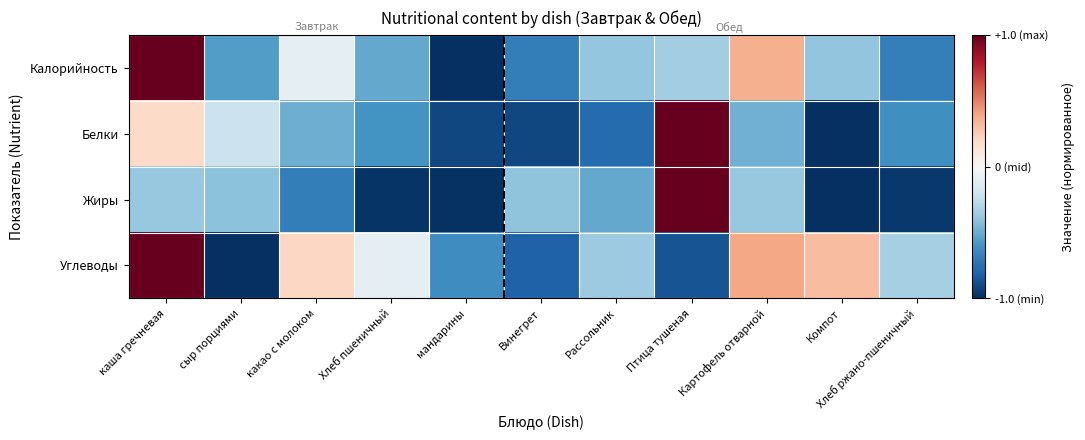

Reading left to right, extract all data points from this chart.

Калорийность: каша гречневая=1.0	сыр порциями=-0.6	какао с молоком=-0.1	Хлеб пшеничный=-0.5	мандарины=-1.0	Винегрет=-0.7	Рассольник=-0.4	Птица тушеная=-0.3	Картофель отварной=0.4	Компот=-0.4	Хлеб ржано-пшеничный=-0.7
Белки: каша гречневая=0.2	сыр порциями=-0.2	какао с молоком=-0.5	Хлеб пшеничный=-0.6	мандарины=-0.9	Винегрет=-0.9	Рассольник=-0.8	Птица тушеная=1.0	Картофель отварной=-0.5	Компот=-1.0	Хлеб ржано-пшеничный=-0.6
Жиры: каша гречневая=-0.4	сыр порциями=-0.4	какао с молоком=-0.7	Хлеб пшеничный=-1.0	мандарины=-1.0	Винегрет=-0.4	Рассольник=-0.5	Птица тушеная=1.0	Картофель отварной=-0.4	Компот=-1.0	Хлеб ржано-пшеничный=-1.0
Углеводы: каша гречневая=1.0	сыр порциями=-1.0	какао с молоком=0.2	Хлеб пшеничный=-0.1	мандарины=-0.6	Винегрет=-0.8	Рассольник=-0.4	Птица тушеная=-0.9	Картофель отварной=0.4	Компот=0.3	Хлеб ржано-пшеничный=-0.3